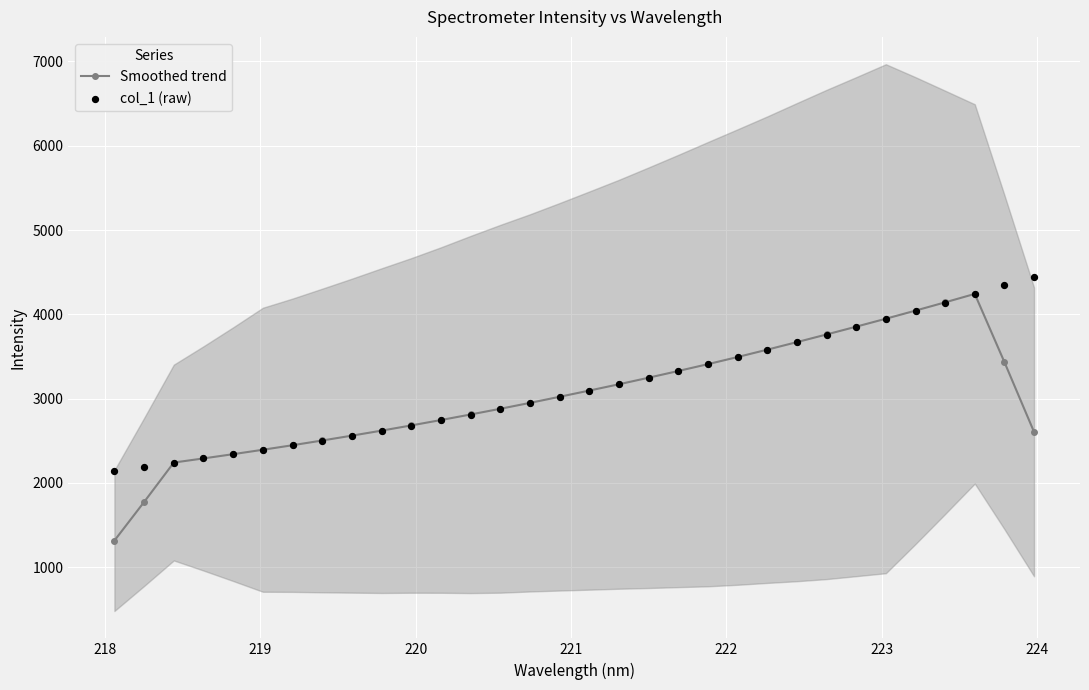

What are all the series names shown in the legend?

Smoothed trend, col_1 (raw)